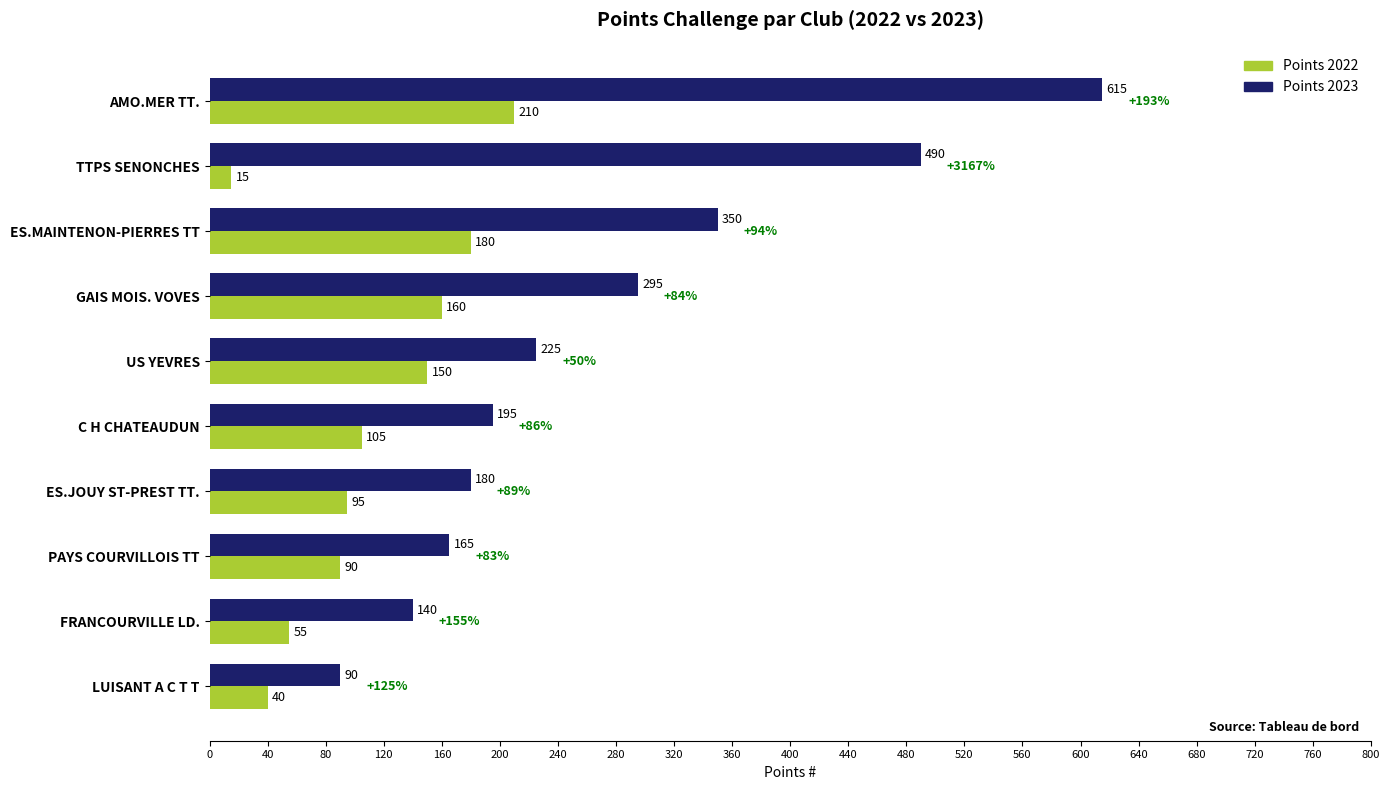

How many data points in Points 2022 are less than 105?

5